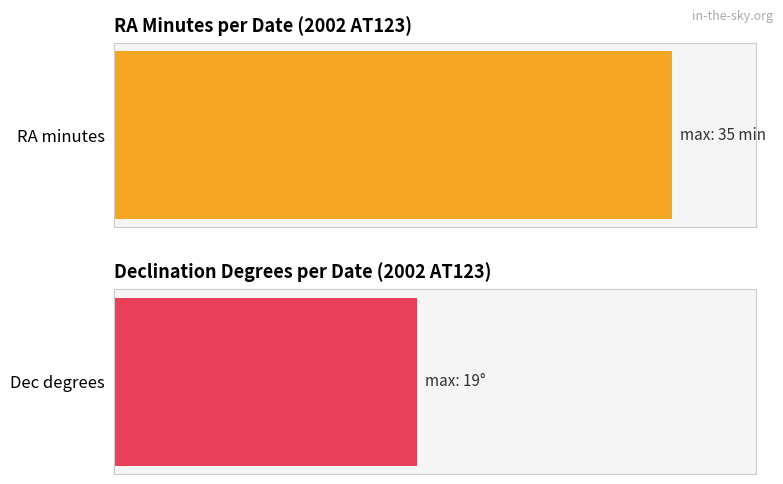

True or false: Dec deg has a value of 19 at May 23.

True